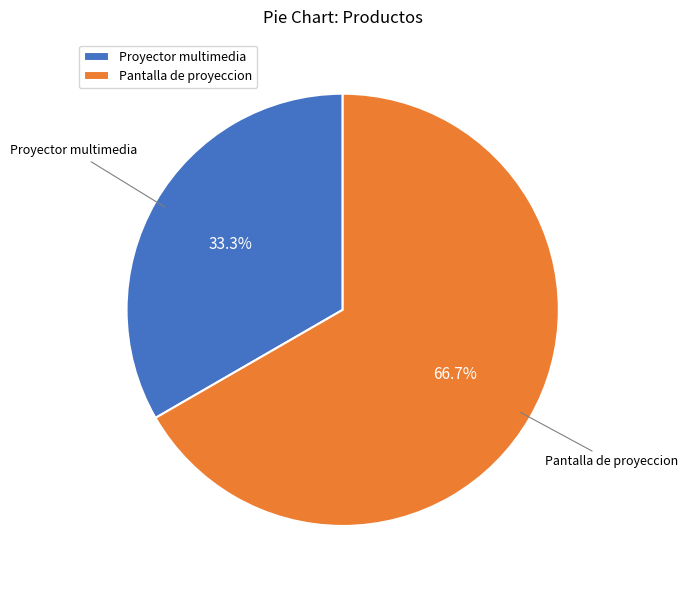

What is the ratio of the value at Pantalla de proyeccion to the value at Proyector multimedia?

2.0